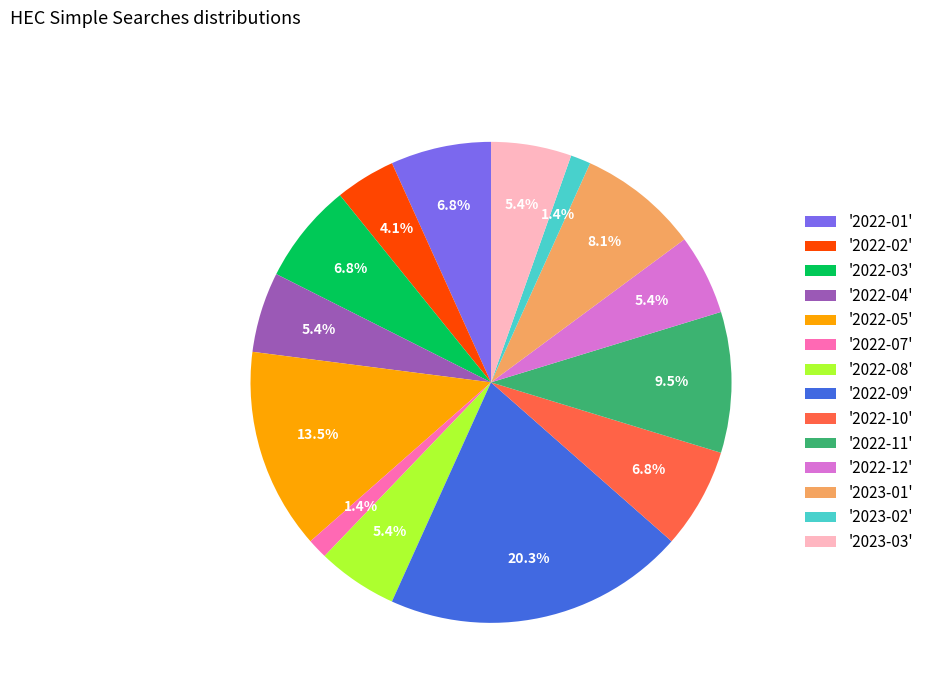

Does '2022-02' account for over 50% of the chart?

No